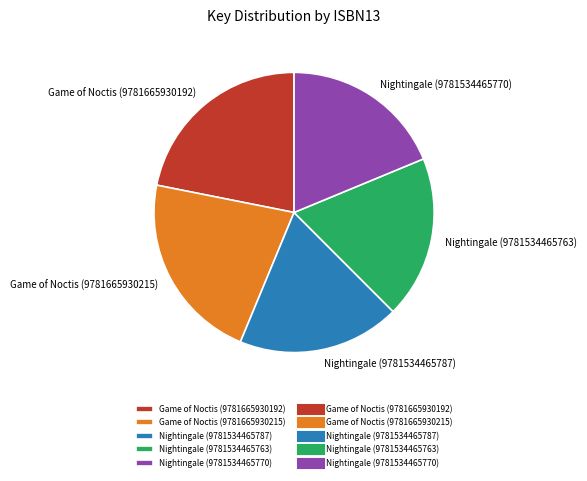

Is the sum of Nightingale (9781534465763) and Game of Noctis (9781665930192) greater than half?

No